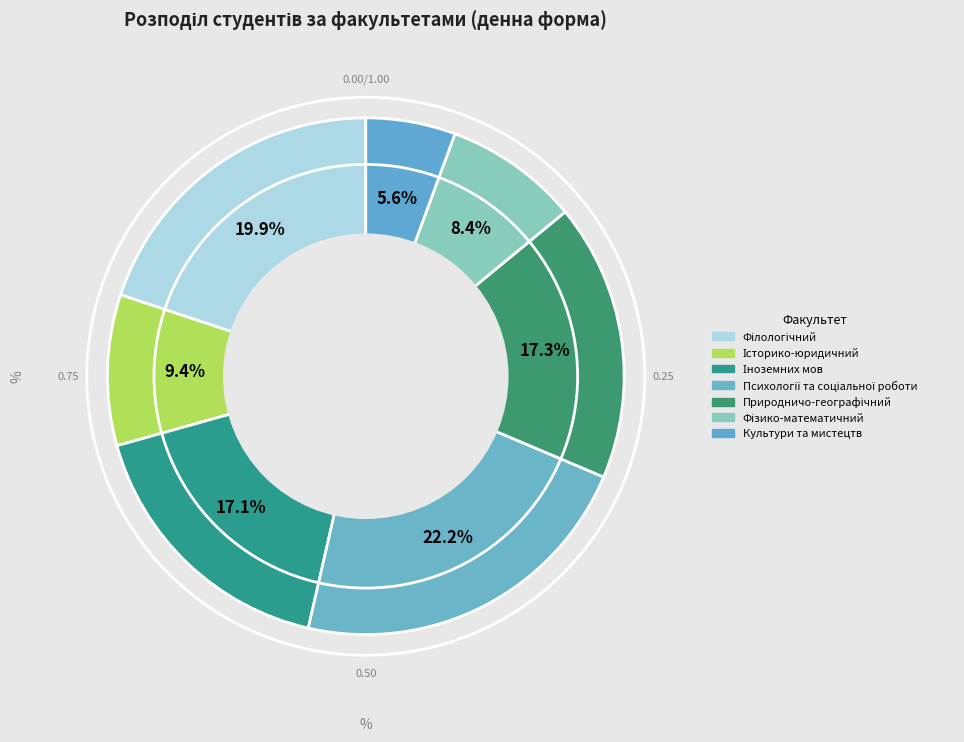

Count the number of slices in the pie.

7